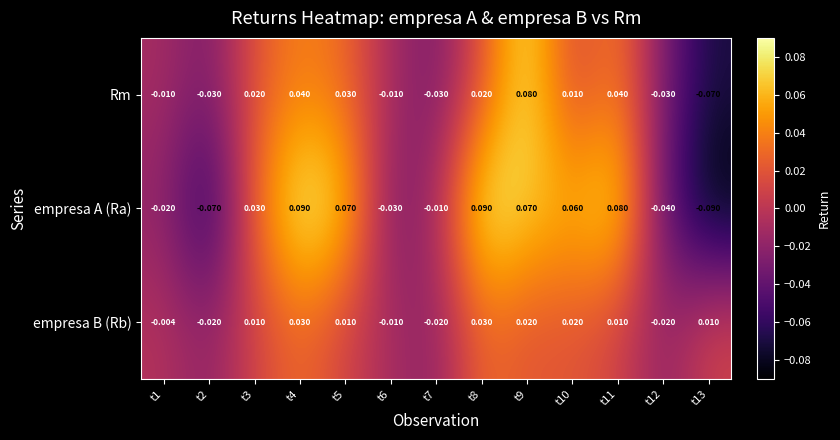

Which series has the widest spread of values?

empresa A (Ra)